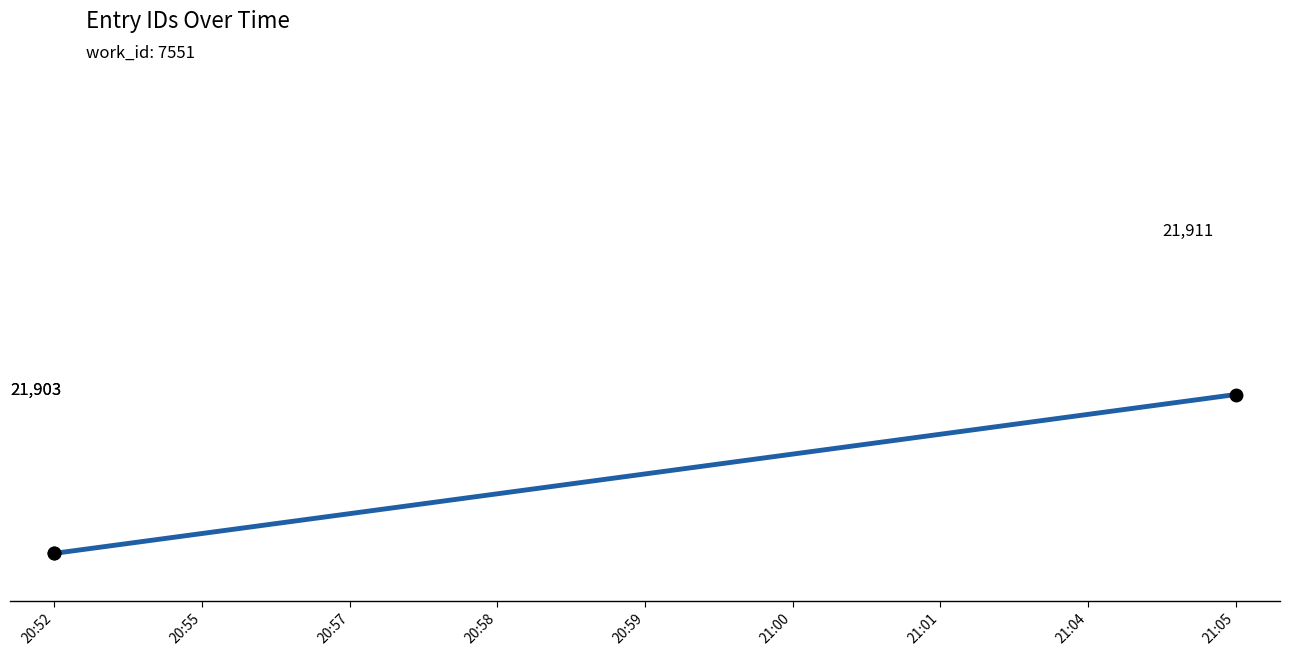

What is the greatest value displayed?

21911